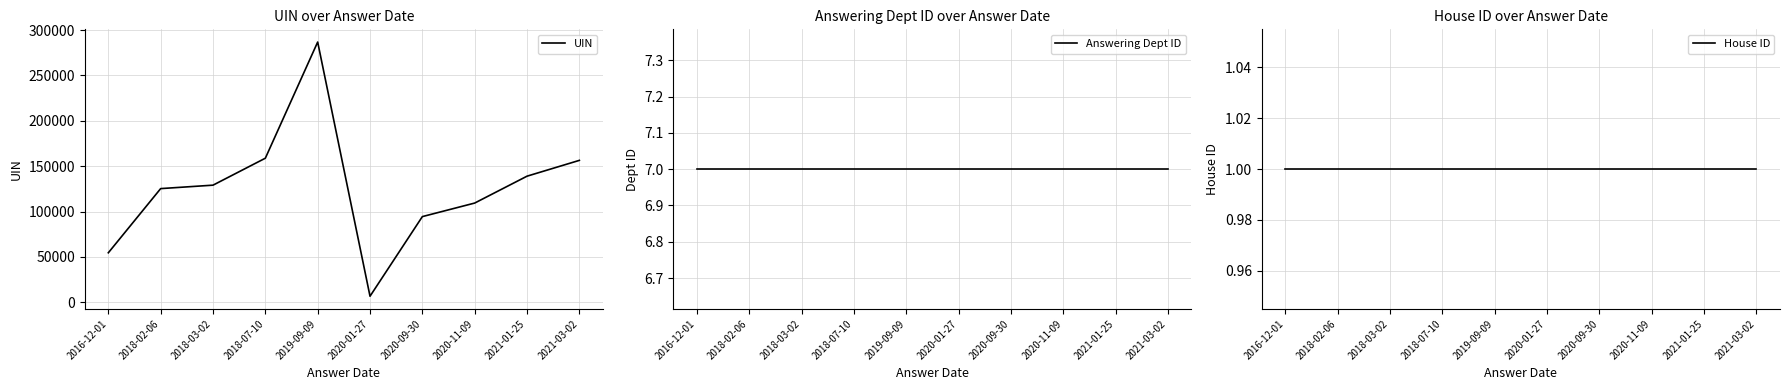

What are all the series names shown in the legend?

UIN, Answering Dept ID, House ID